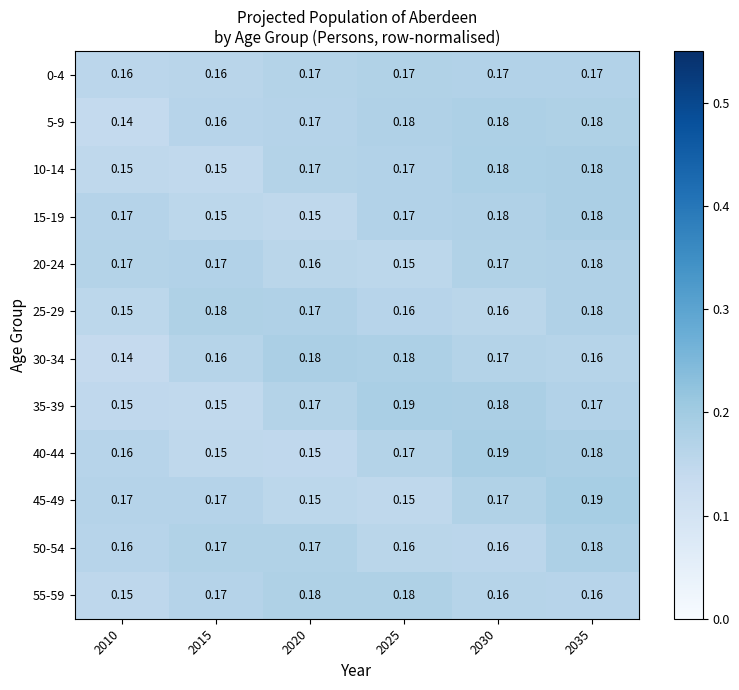

Is the value of 40-44 at 2010 greater than the value of 0-4 at 2020?

No